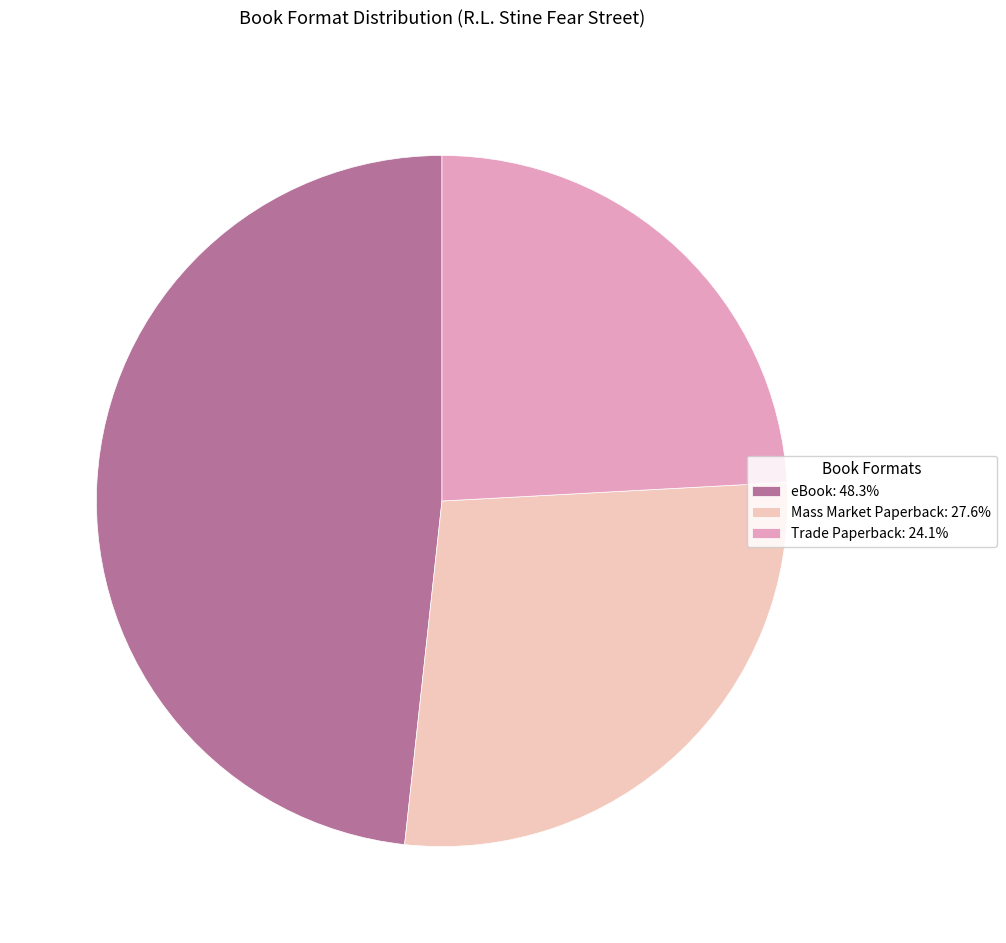

Is the sum of Trade Paperback and eBook greater than half?

Yes